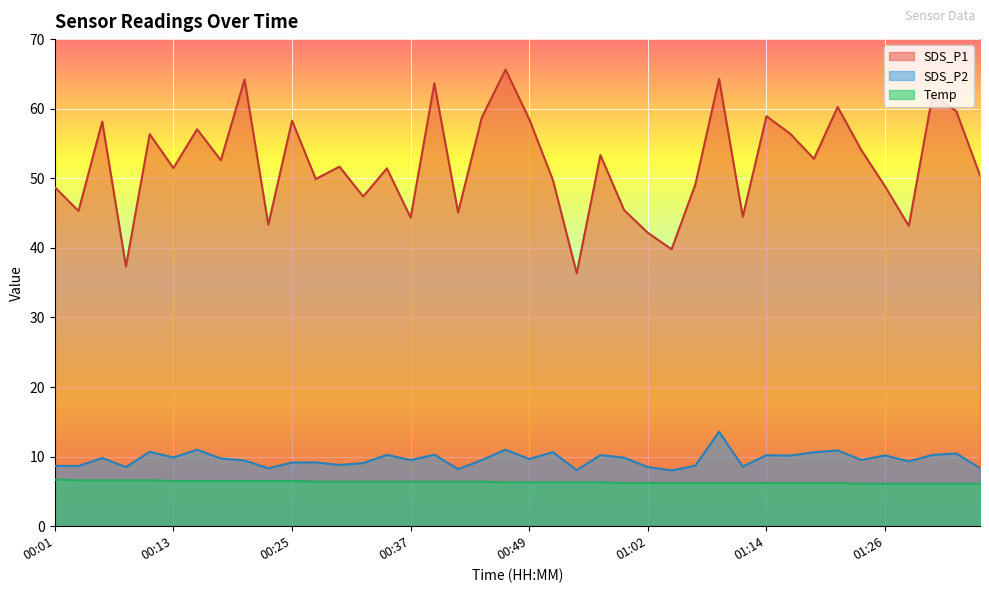

True or false: Temp and SDS_P2 intersect in this chart.

False